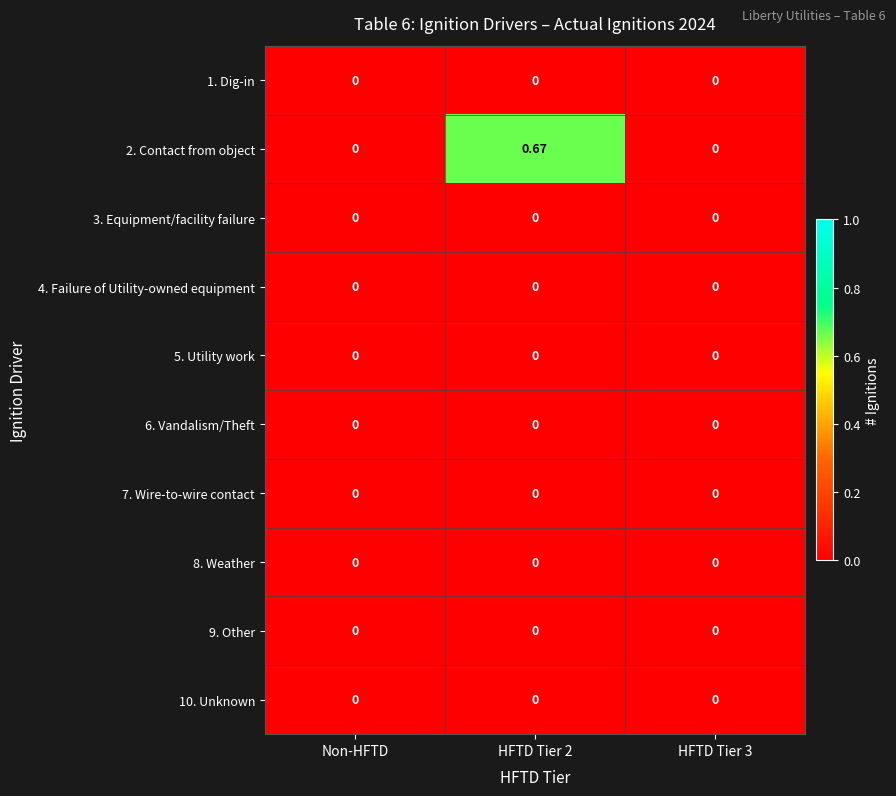

Which has a higher value, Non-HFTD or HFTD Tier 3?

Non-HFTD